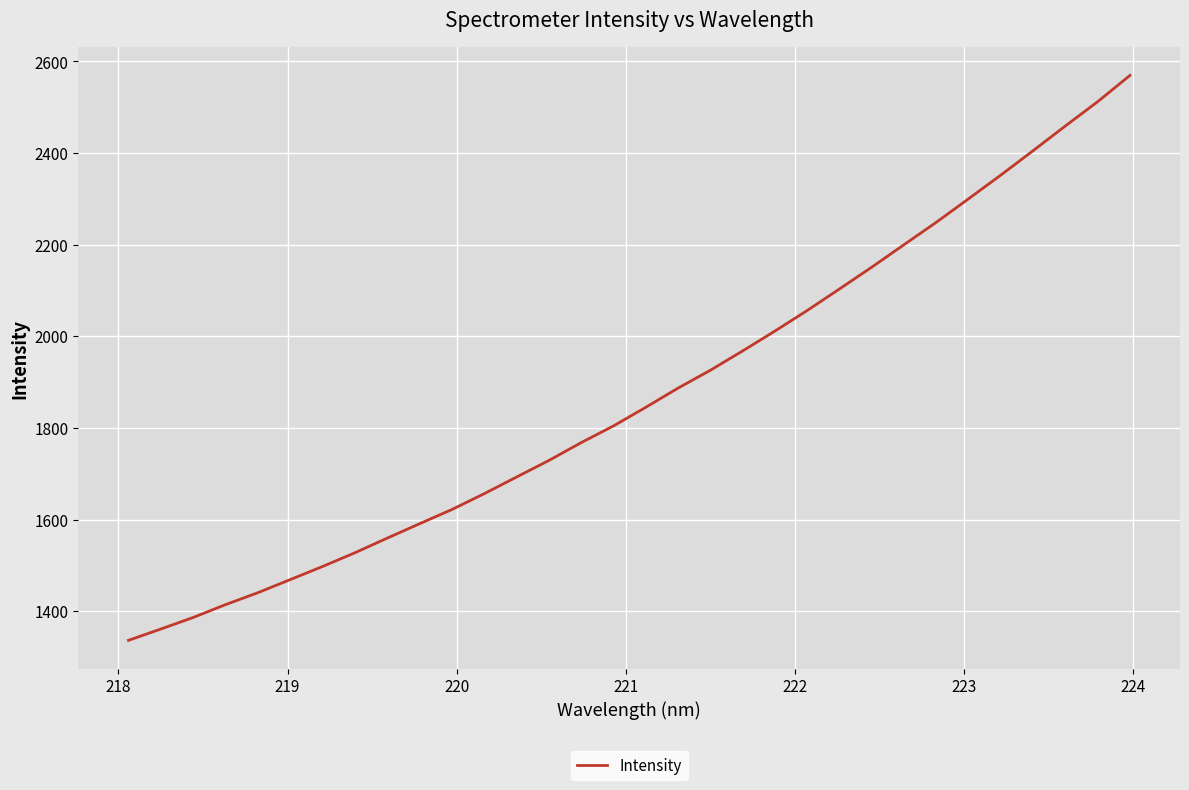

How many categories are shown in the chart?

32